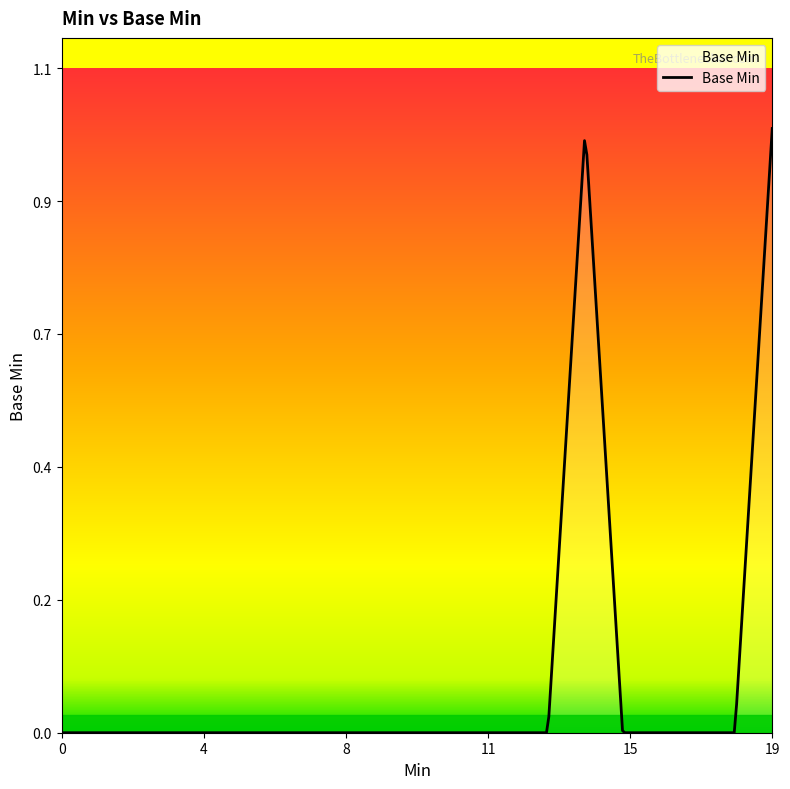

What is the difference between the maximum and minimum values?

1